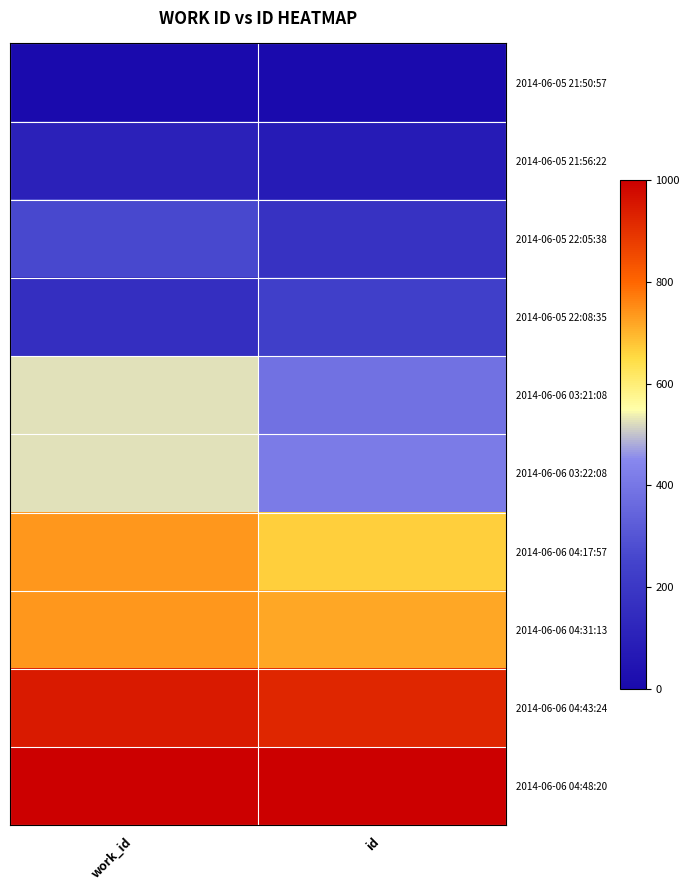

What is the spread (max minus min) of values at work_id?

1000.0